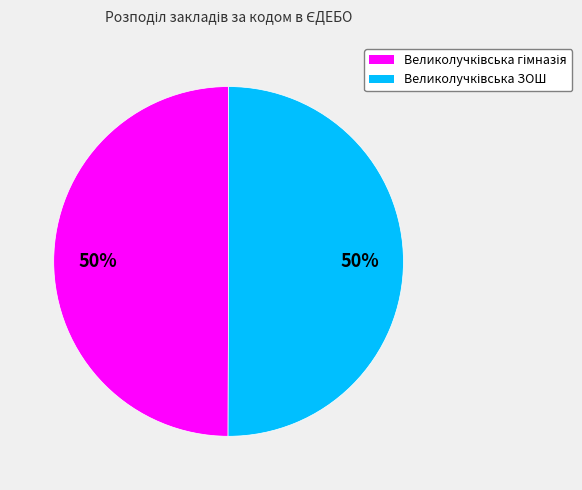

How many segments does this pie chart have?

2